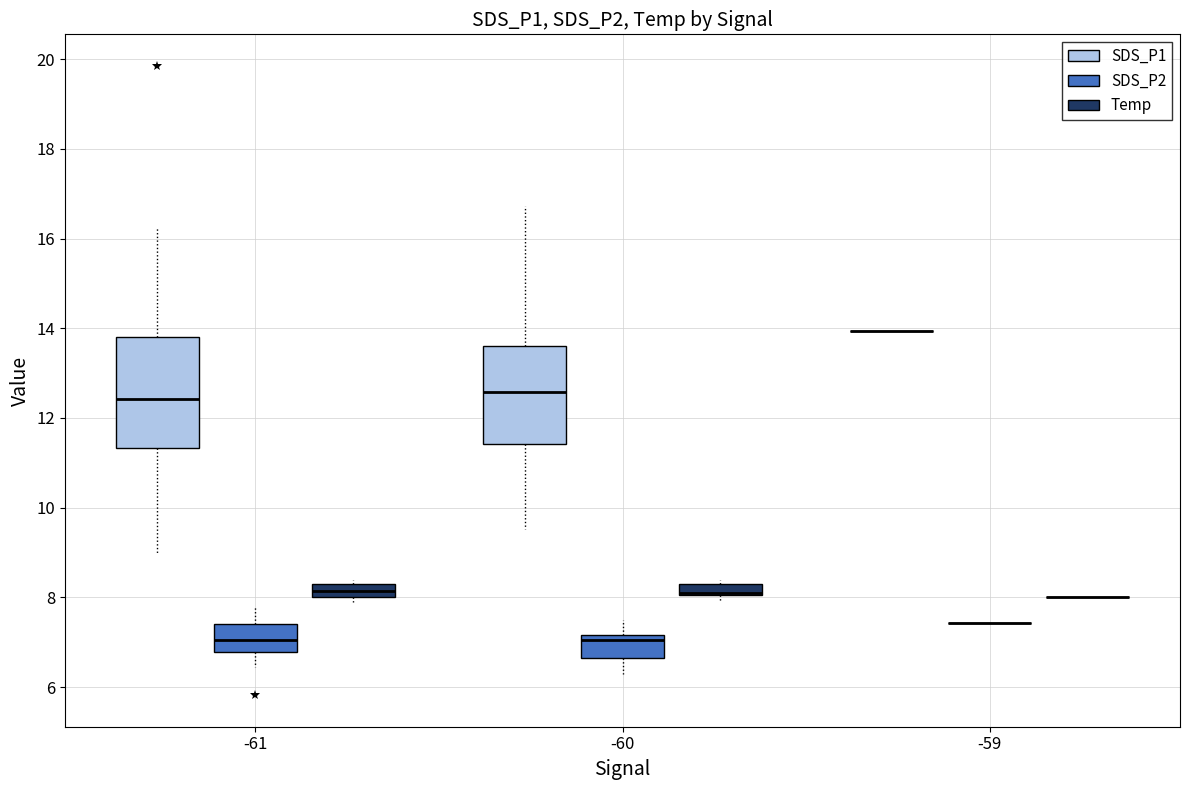

Which box is the tallest, from its lower edge to its upper edge?

-61 (SDS_P1)